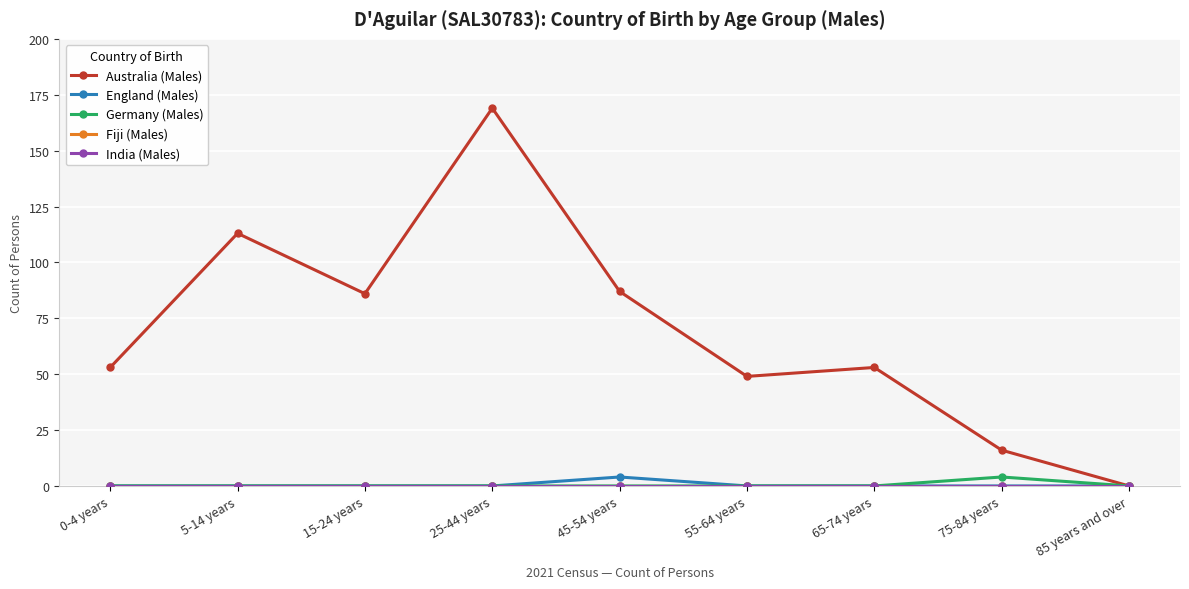

List the series in order of their peak value, highest first.

Australia (Males), England (Males), Germany (Males), Fiji (Males), India (Males)